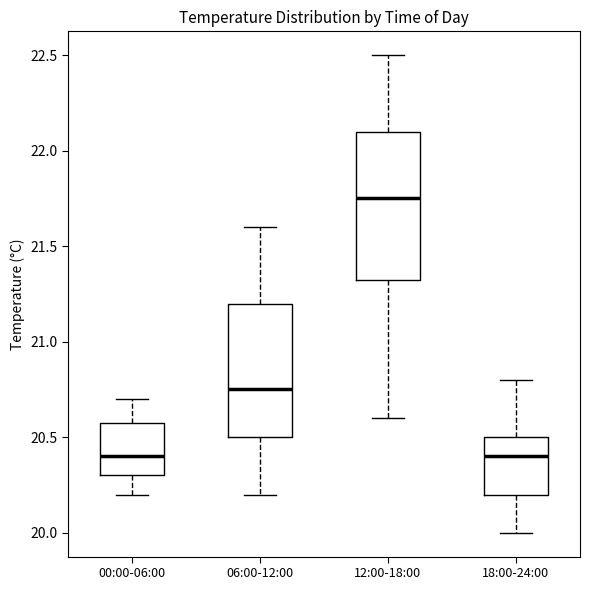

Comparing the boxes themselves (not the whiskers), which one is the tallest?

12:00-18:00